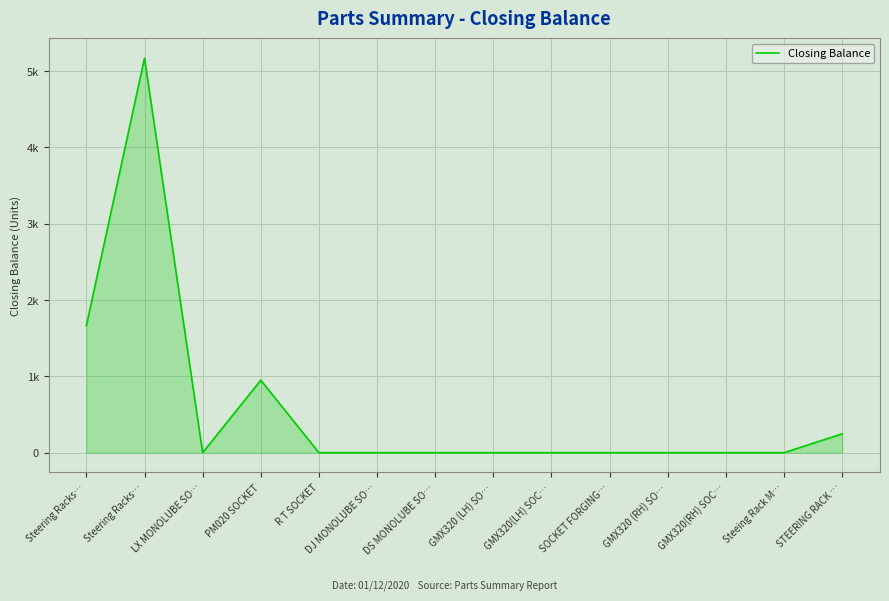

What is the average value?

574